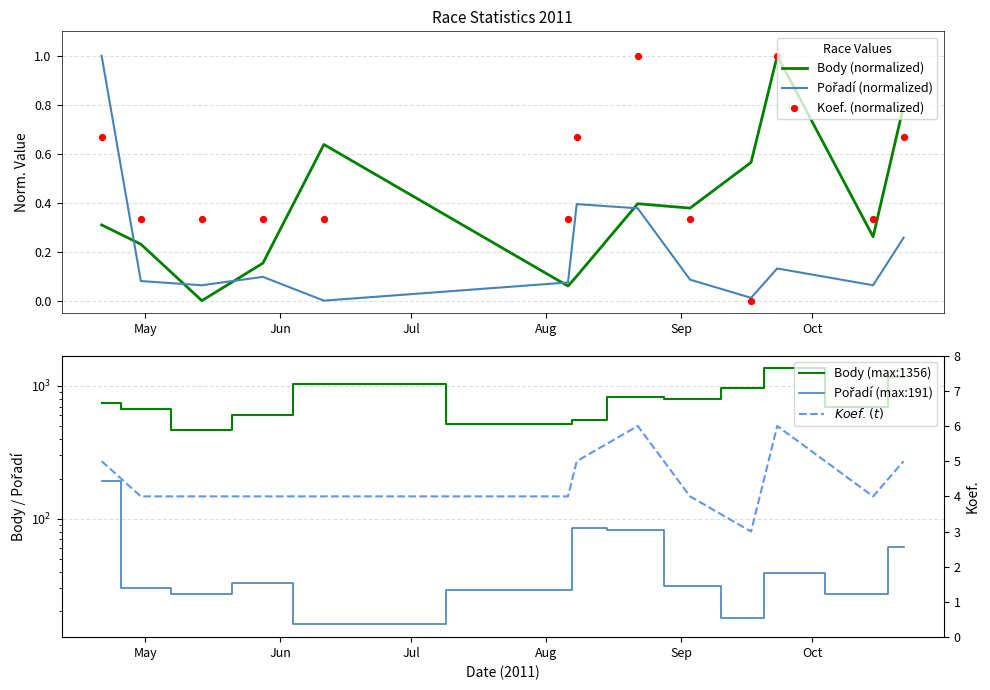

What are all the series names shown in the legend?

Body (normalized), Pořadí (normalized), Koef. (normalized), Body (max:1356), Pořadí (max:191), $Koef.(t)$